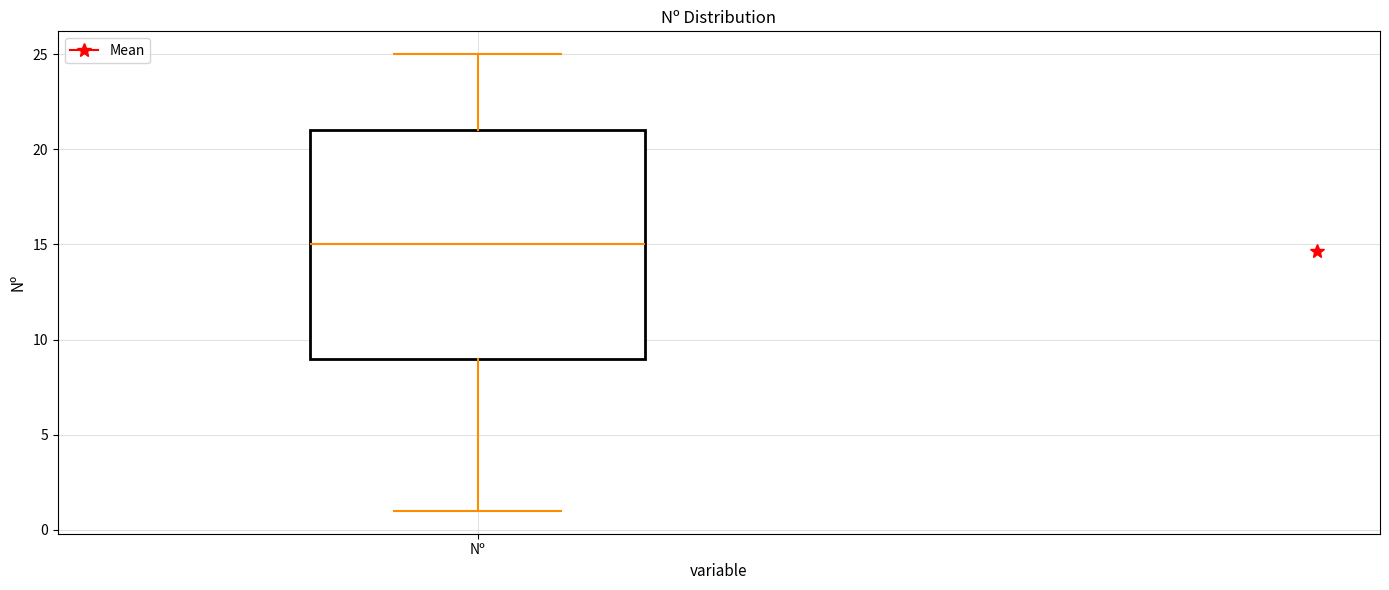

Transcribe this box plot: give where the median line is, the range the box spans, and where the two whiskers end, as read against the y-axis. The values are not printed on the chart, so give them approximately, as read against the axis.

median 15, box 9 to 21, whiskers 1 to 25